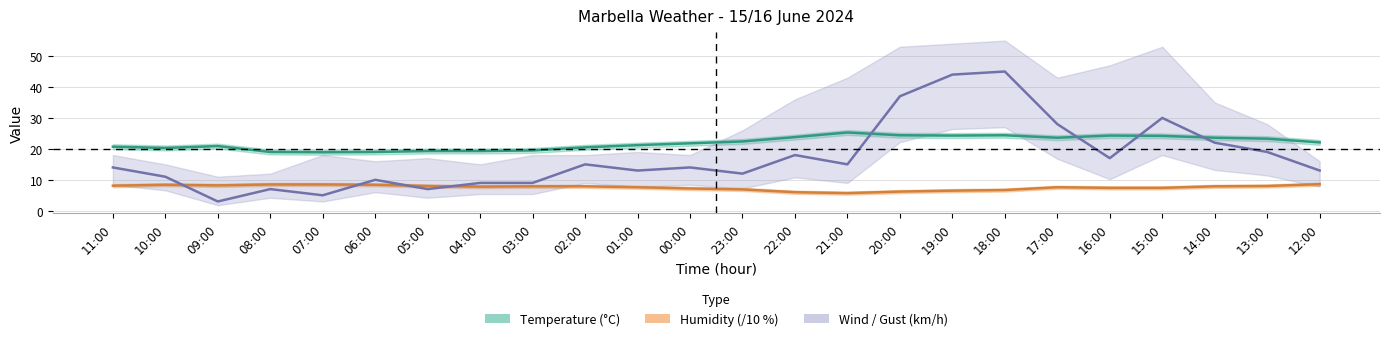

Which series has the largest total across all categories?

Temperature